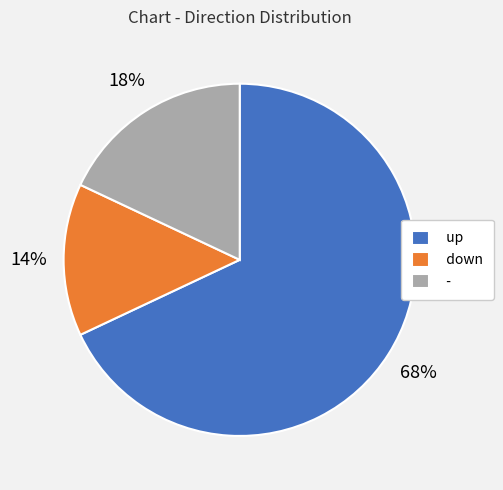

To the nearest percent, what is the difference between the largest and smallest slice percentages?

54%